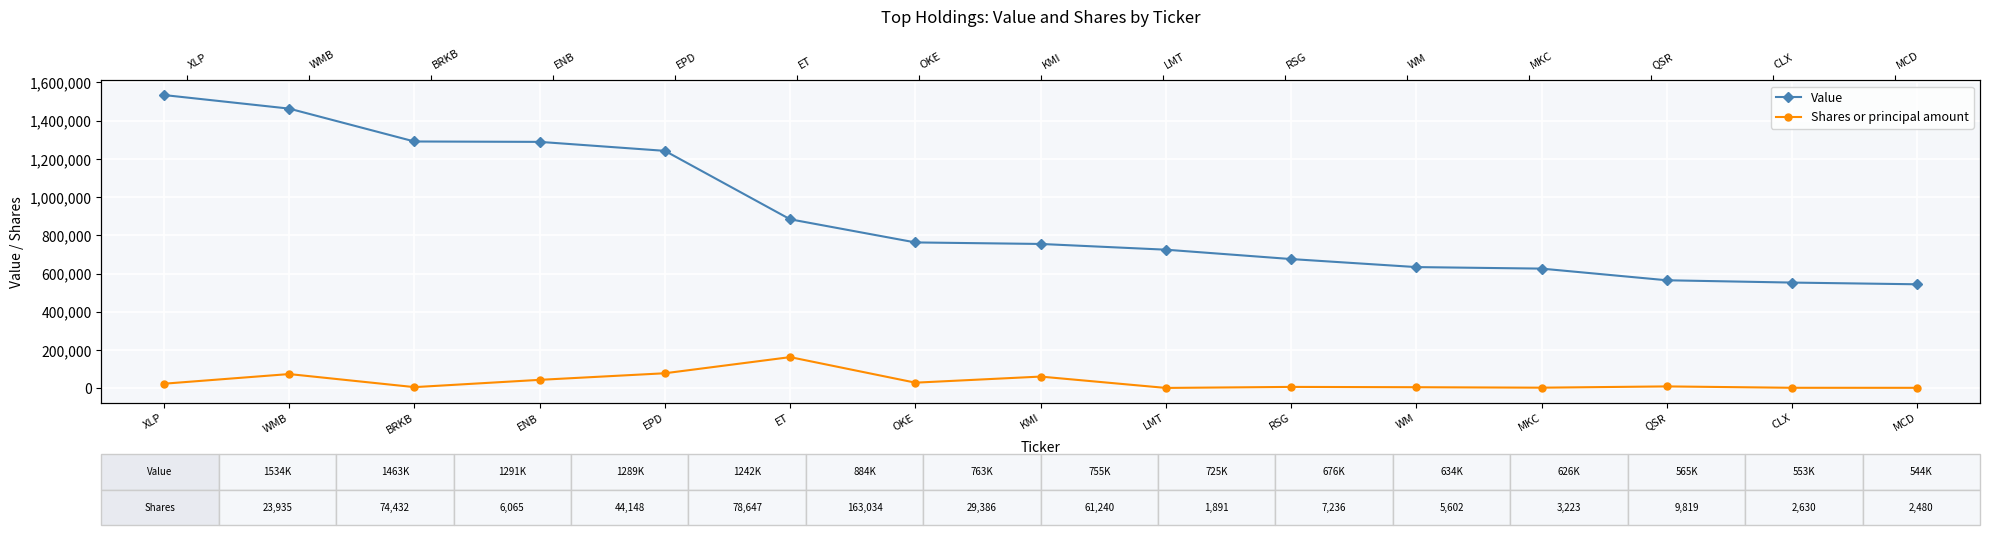

Rank the series by their average value, from lowest to highest.

Shares or principal amount, Value